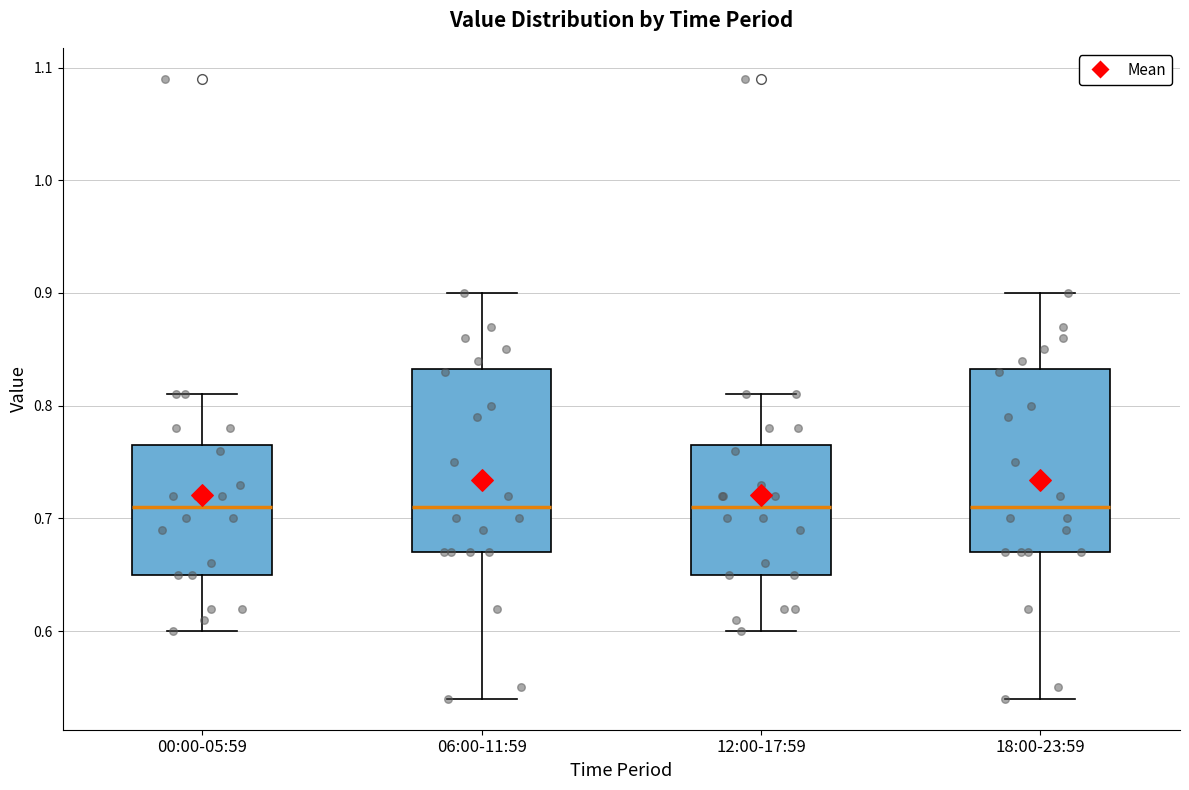

Where does the upper whisker of the box for 12:00-17:59 end on the y-axis? The values are not printed on the chart, so give them approximately, as read against the axis.

0.81